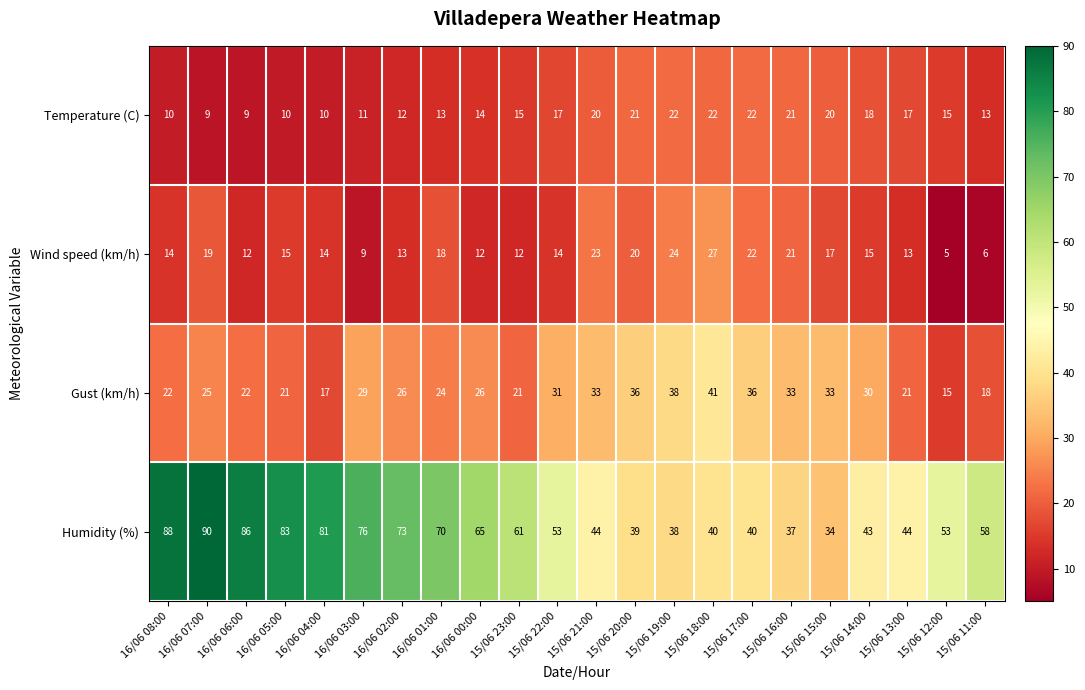

What is the difference between the highest and lowest values at 16/06 04:00?

71